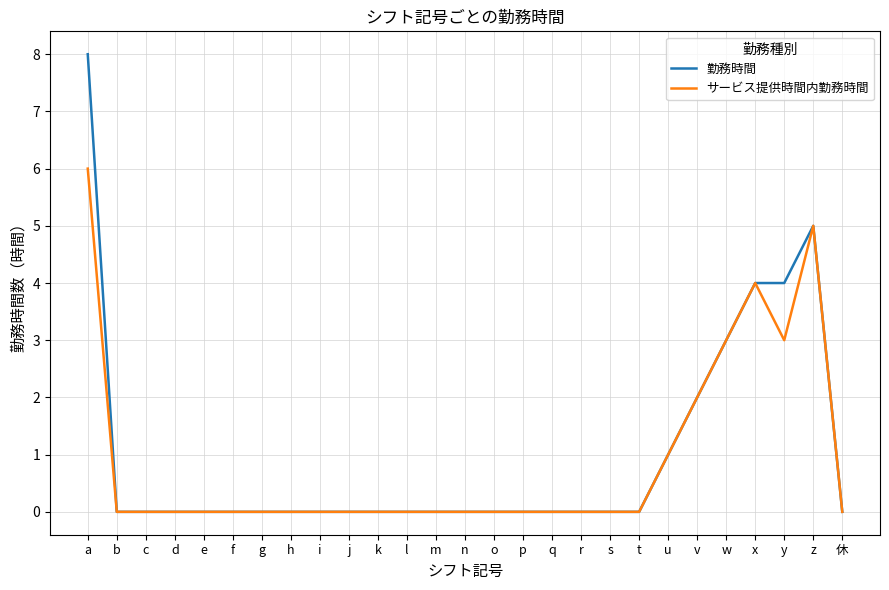

What position from the right is w?

5